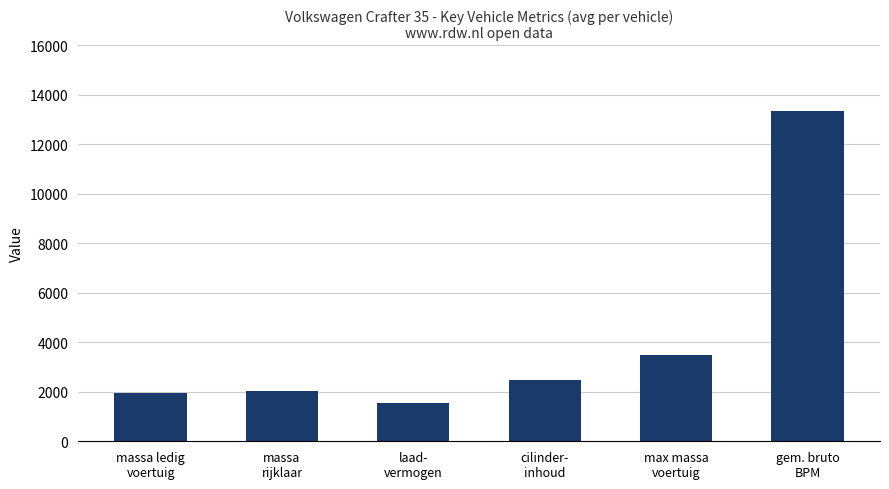

Reading left to right, list all the values displayed in this chart.

1950	2050	1550	2461	3500	13335